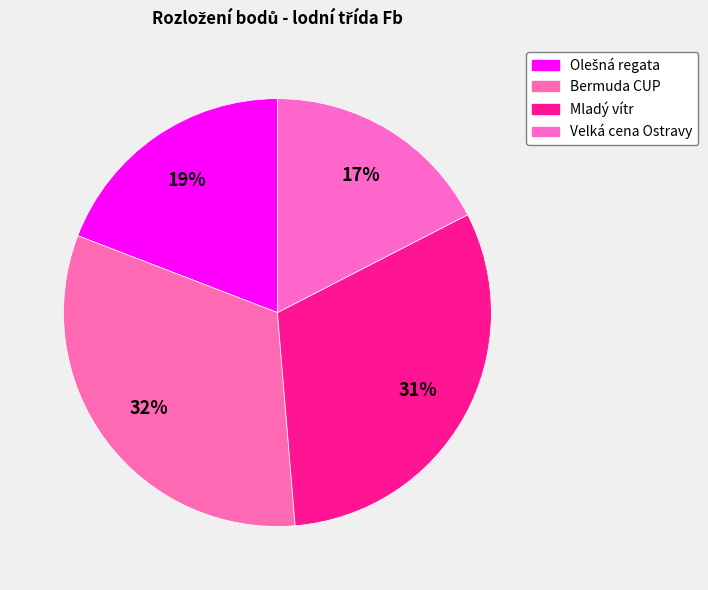

To the nearest percent, what is the combined percentage of Mladý vítr and Bermuda CUP?

63%